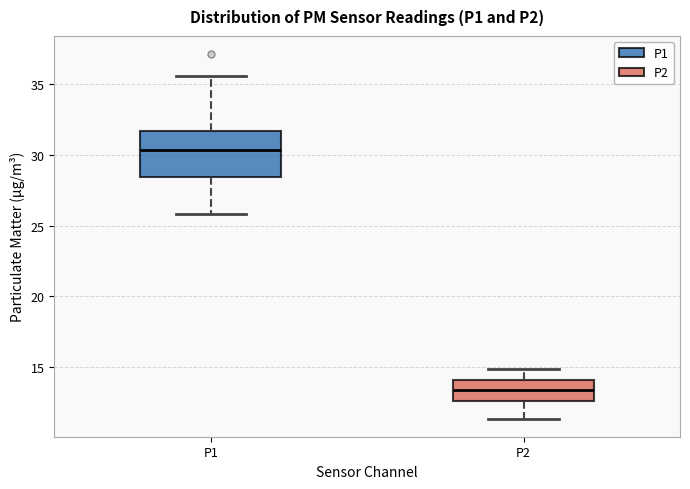

Comparing the boxes themselves (not the whiskers), which one is the tallest?

P1